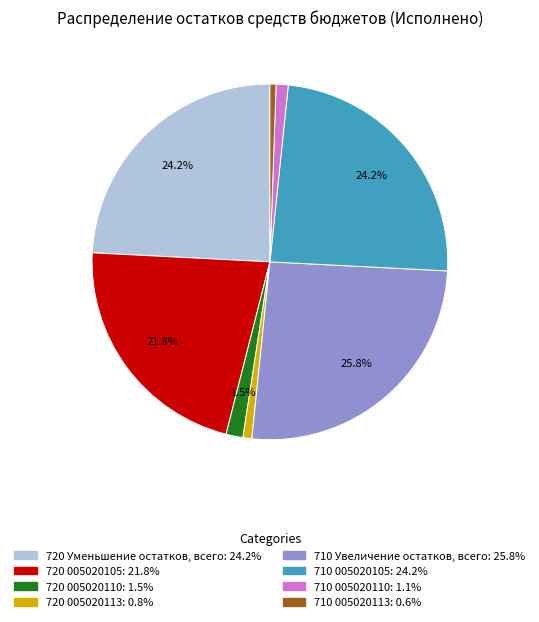

Count the number of slices in the pie.

8